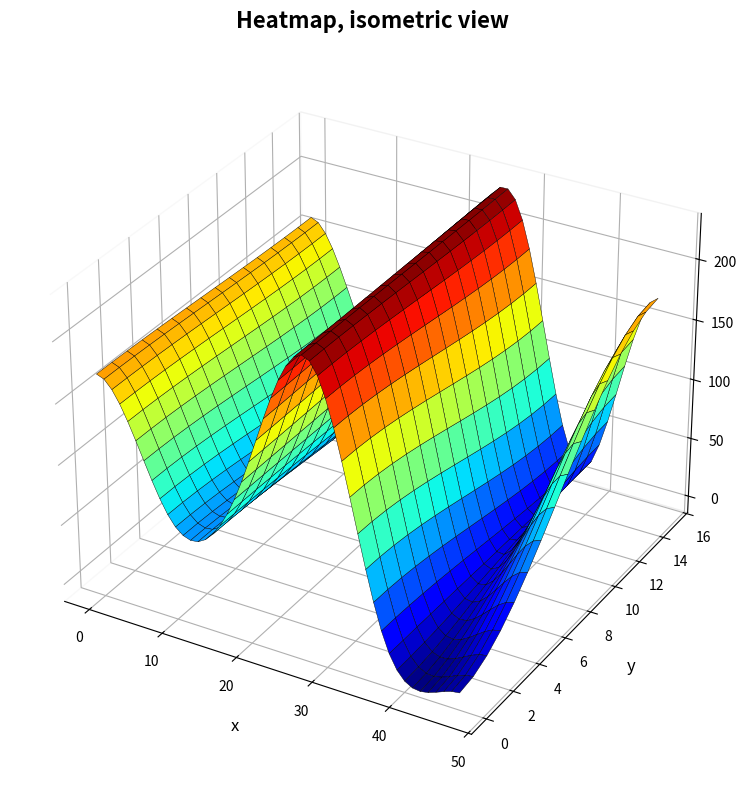

The value of Каша гречневая рассыпчатая at 0 is 120.2. True or false?

False